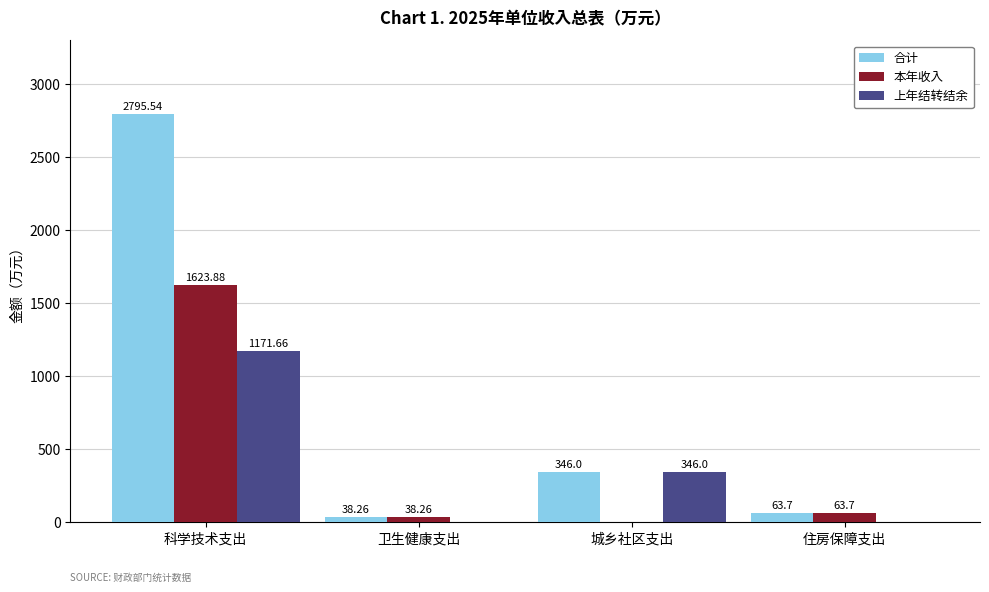

Which series changed the most between 科学技术支出 and 城乡社区支出?

合计